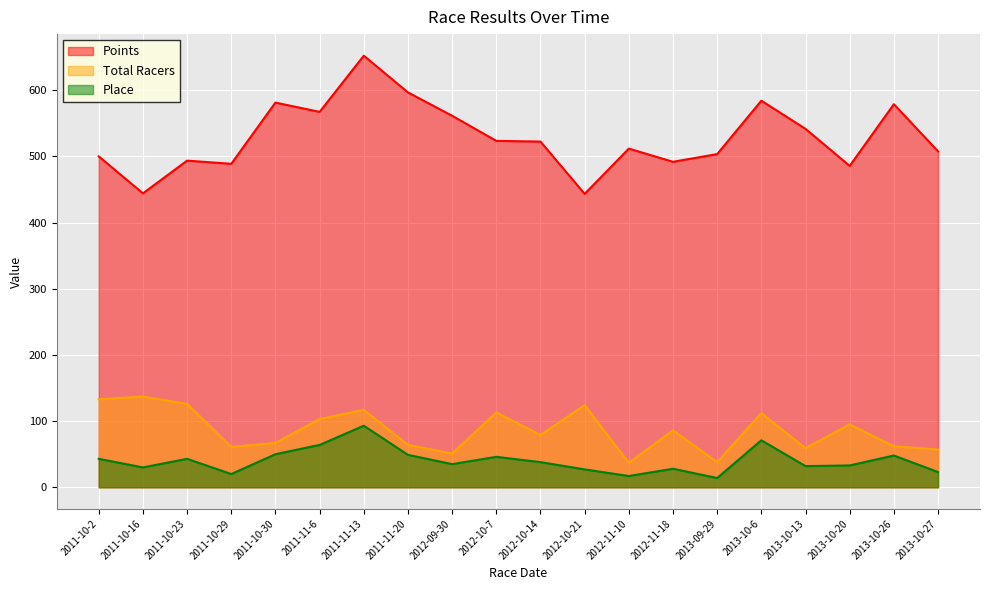

Is it true that Points equals 199.0 at 2013-09-29?

False